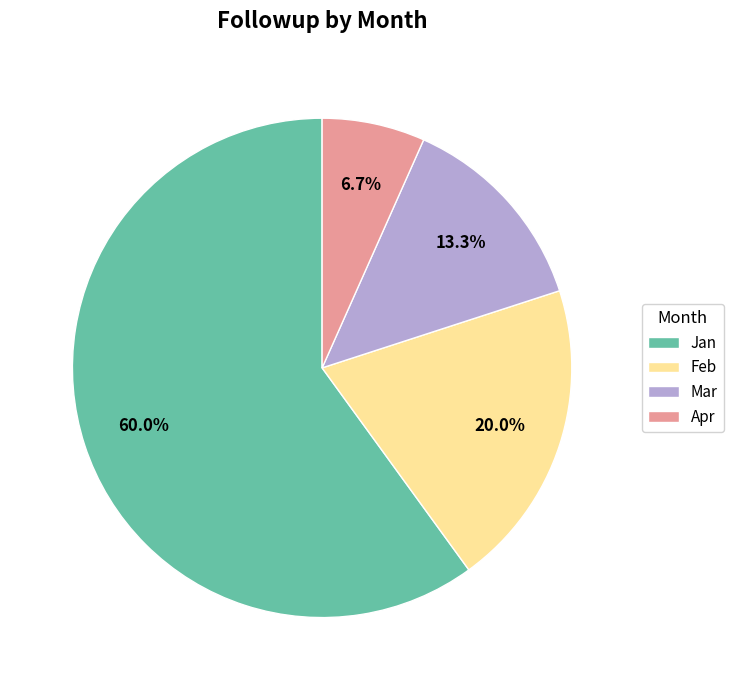

How many slices are in this pie chart?

4